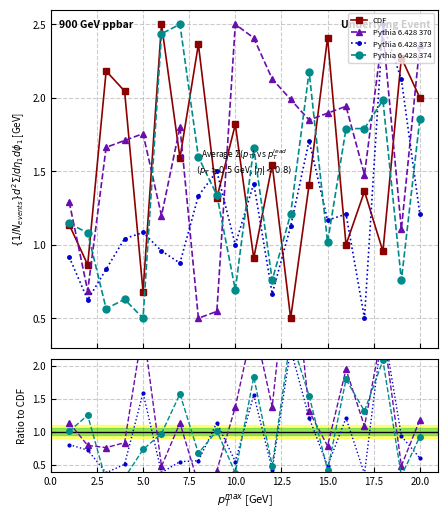

Is this an area chart (filled region under the line)?

No